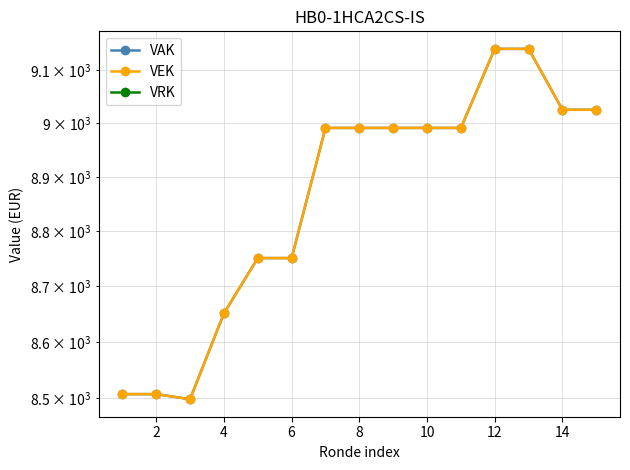

True or false: VRK has more than 1 interior local peaks.

False